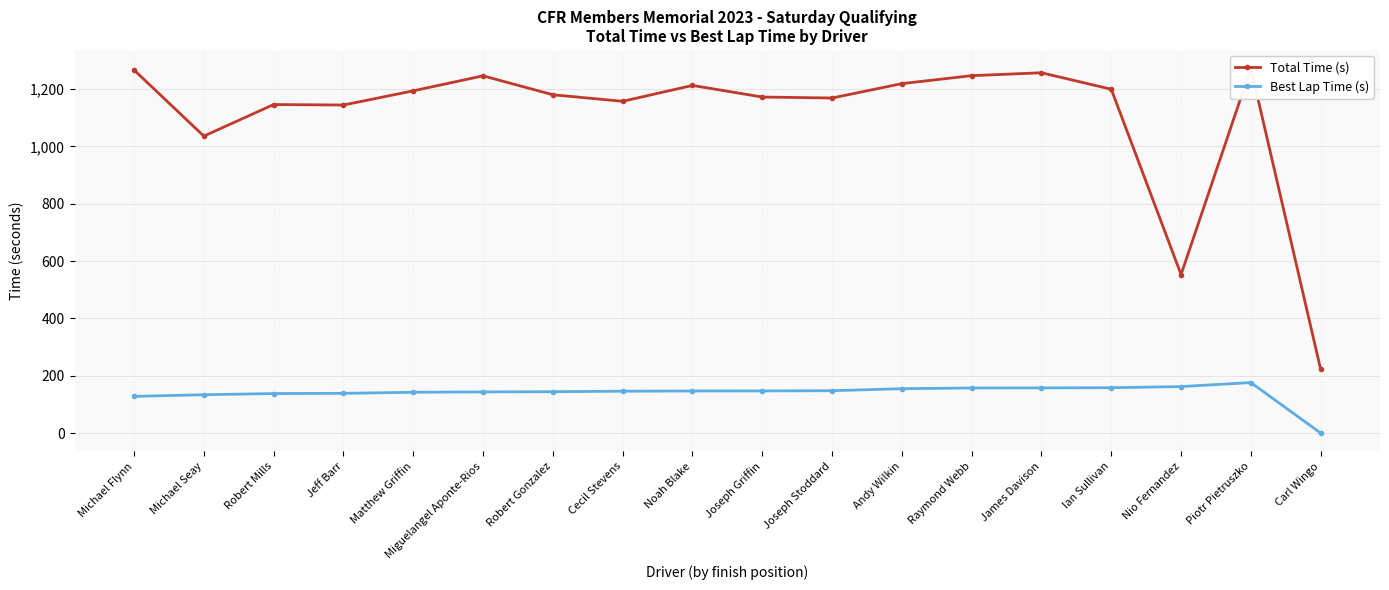

What position from the right is Michael Flynn?

18